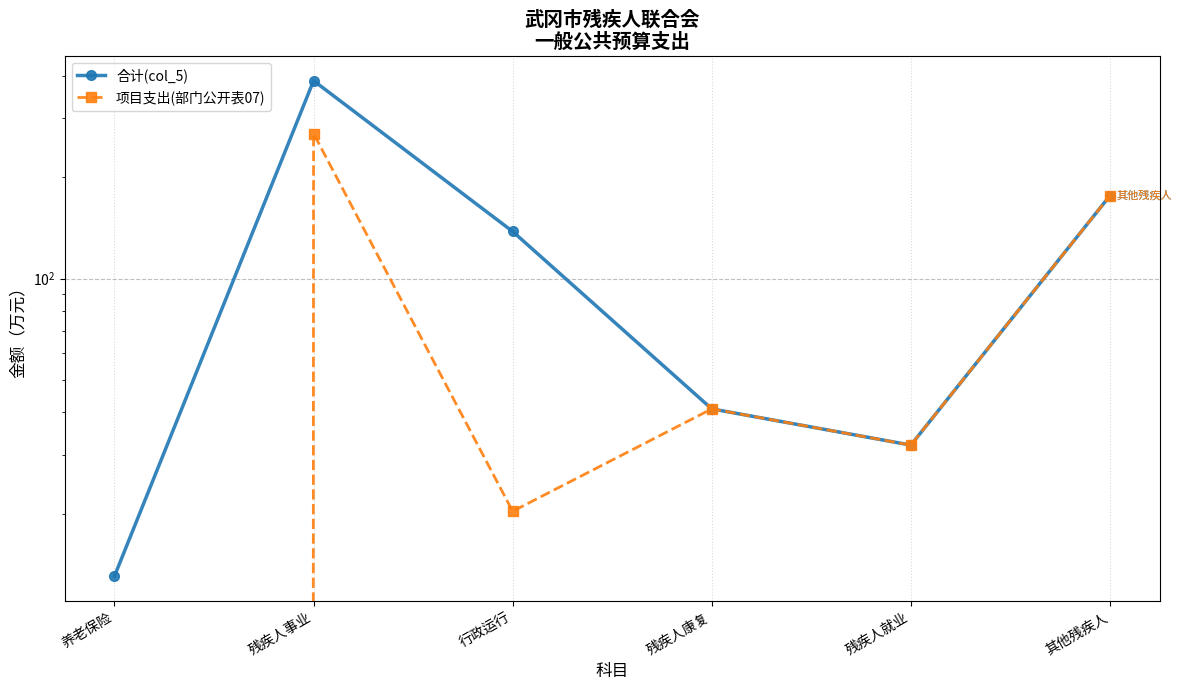

How many data points in 合计(col_5) are above 138?

3